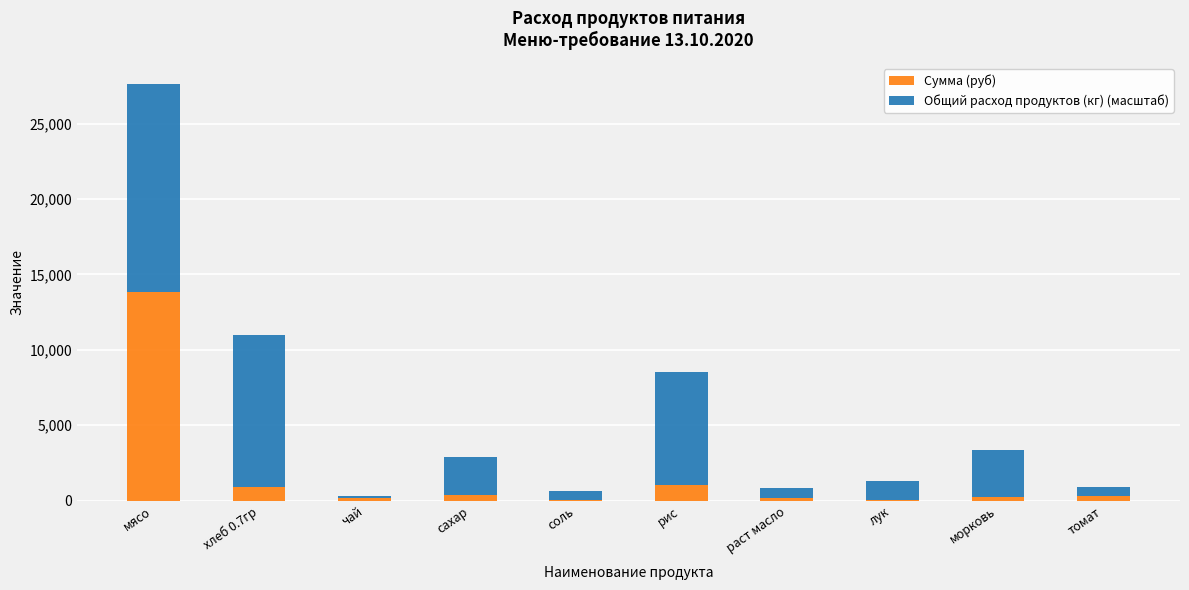

How many series are shown in this chart?

2